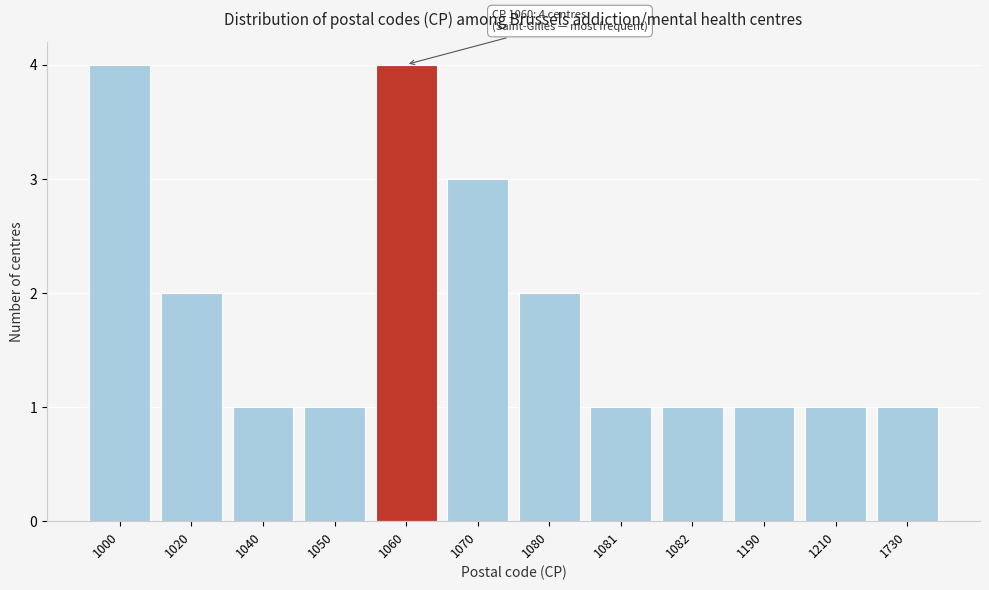

Reading left to right, what are all the values shown in this chart?

4	2	1	1	4	3	2	1	1	1	1	1